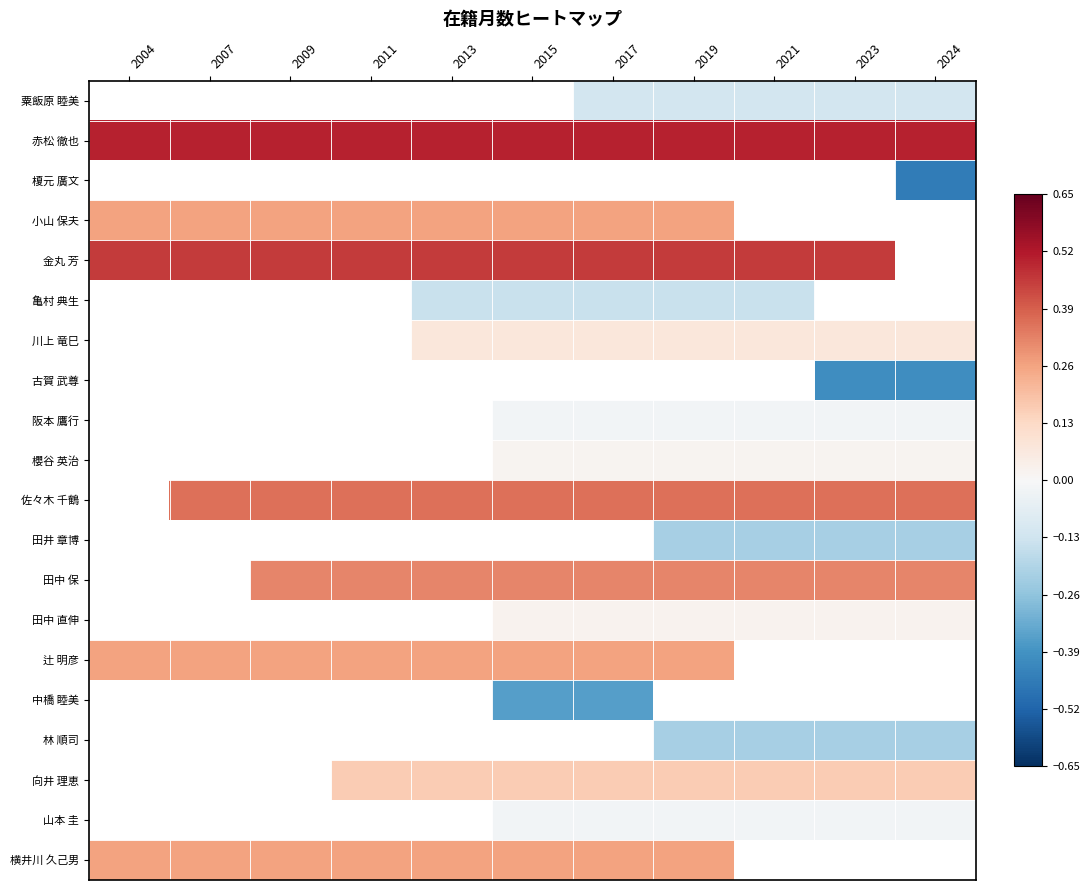

Which series has the largest total across all categories?

赤松 徹也